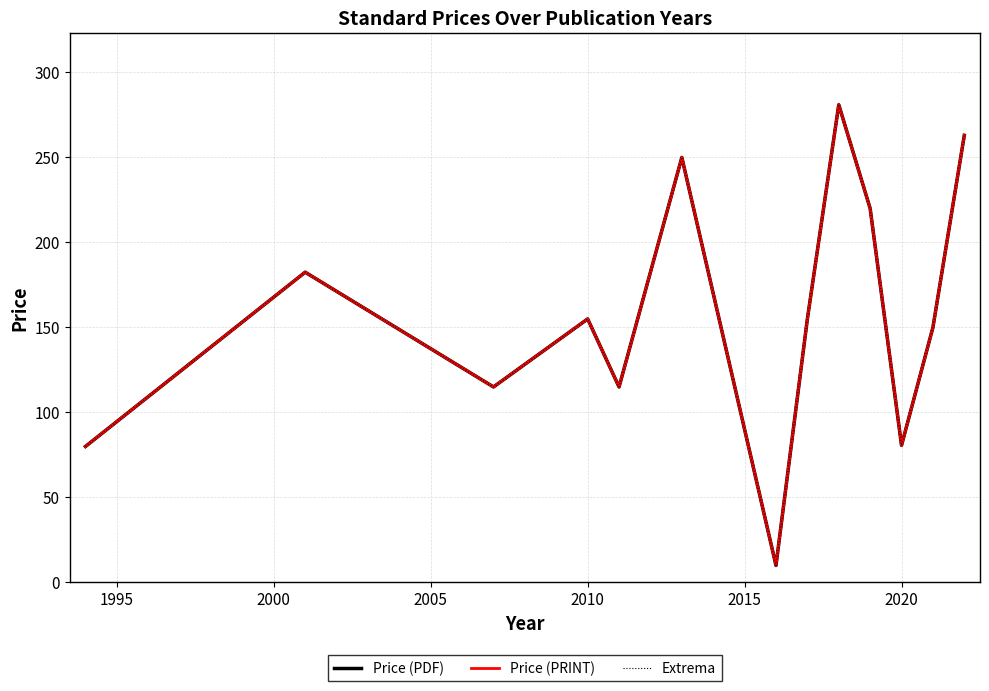

How many interior local valleys does the Price (PDF) series have?

4